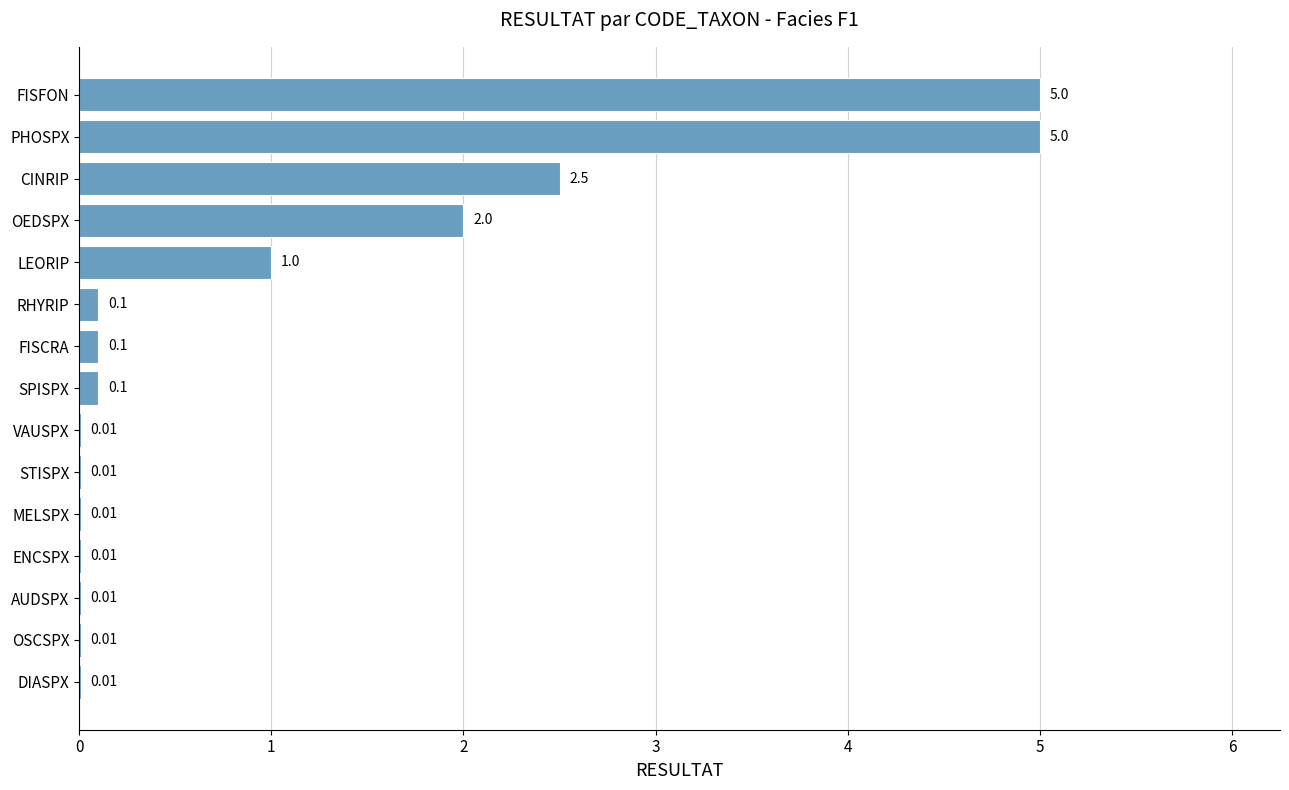

Which has a higher value, RHYRIP or OEDSPX?

OEDSPX